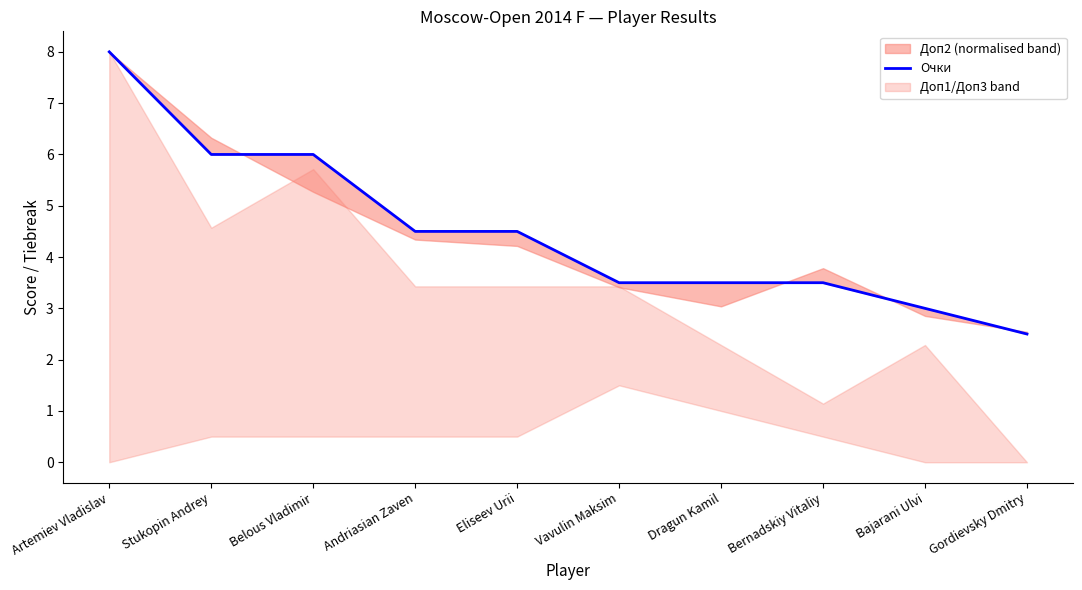

What is the smallest value displayed?

2.5